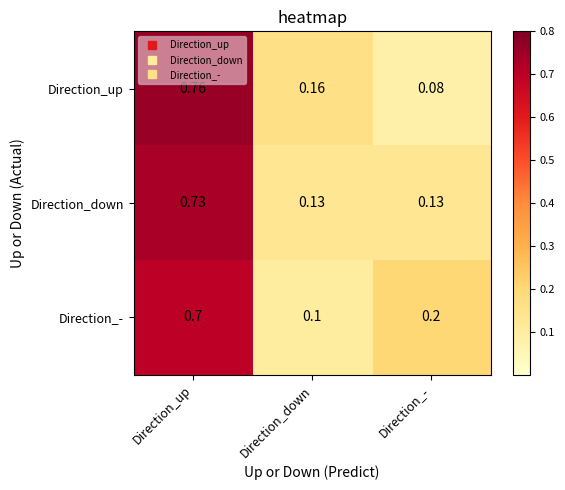

At which label is Direction_up closest to 0?

Direction_-